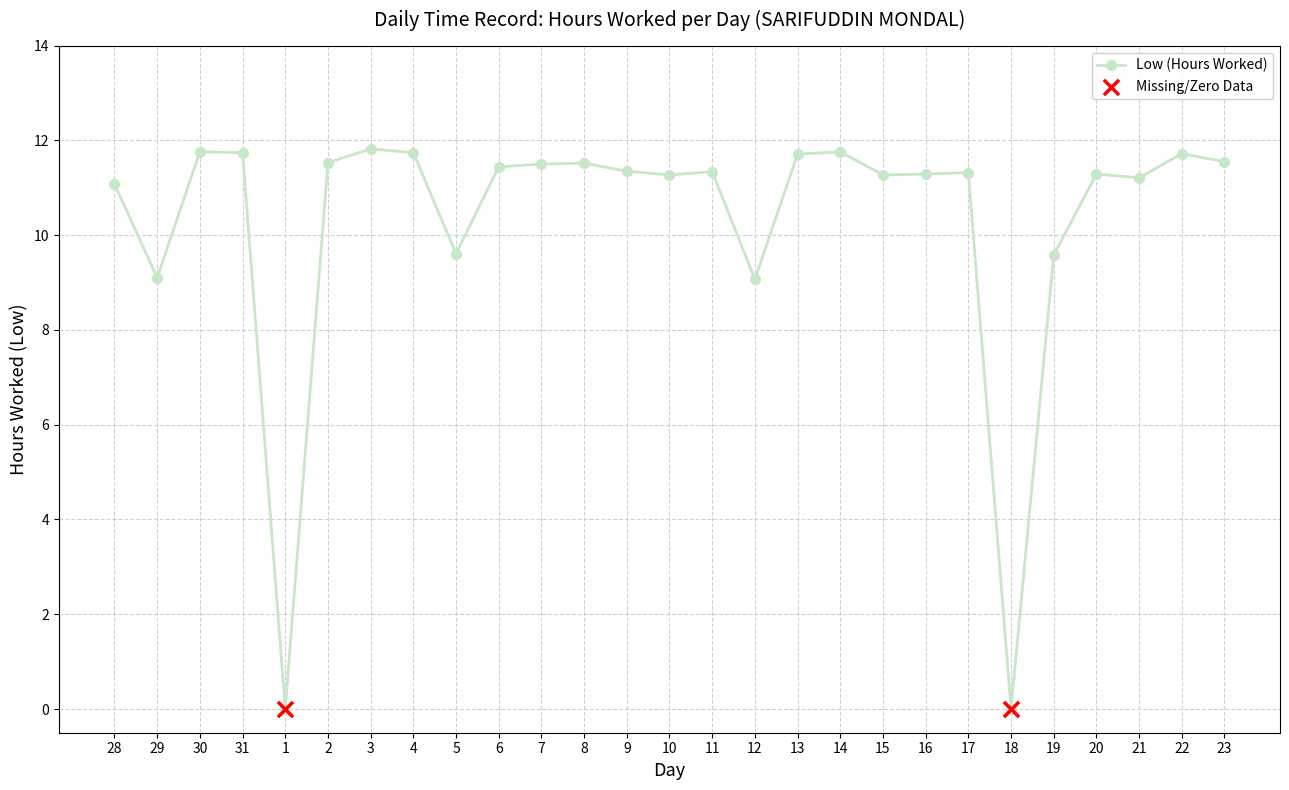

Between 4 and 18, which is larger?

4